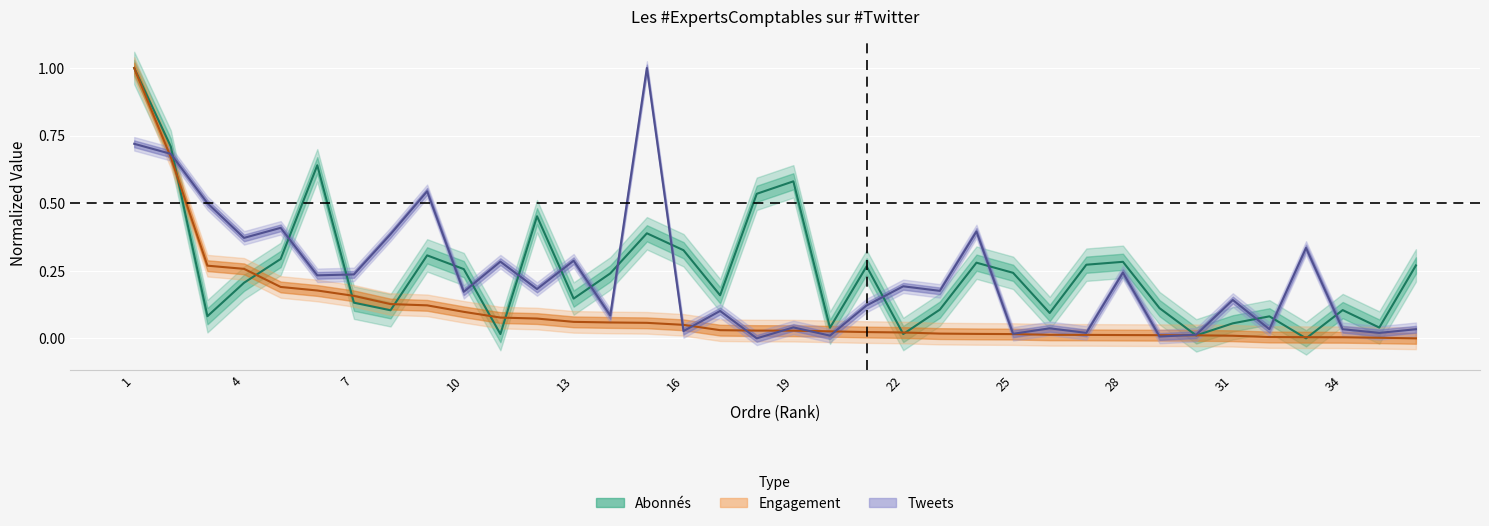

The value of Tweets at 19 is 0.1. True or false?

False